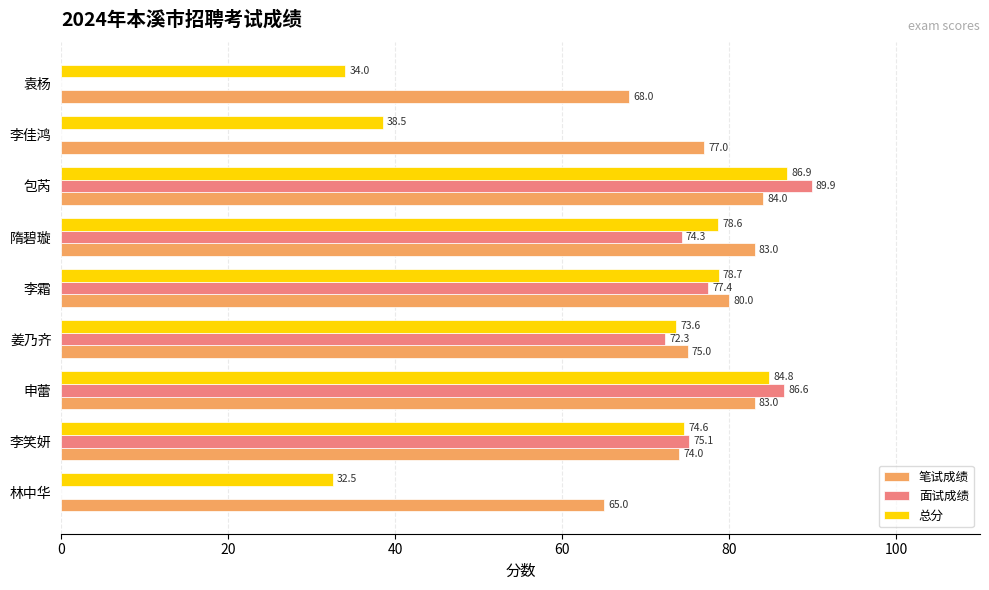

At which category is the sum across all series the highest?

包芮